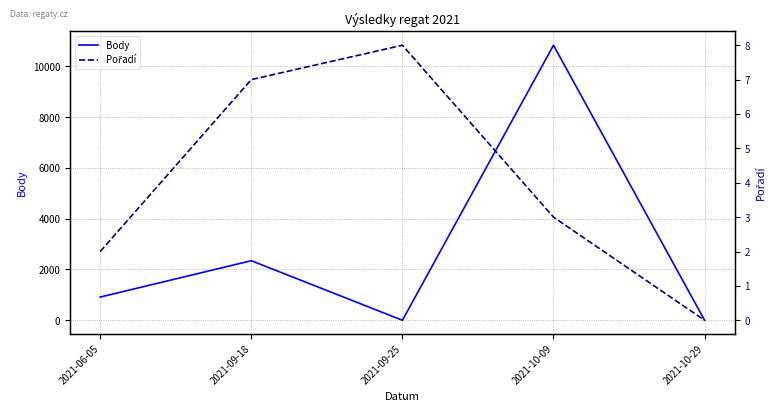

How many values in the Pořadí series exceed 3?

2